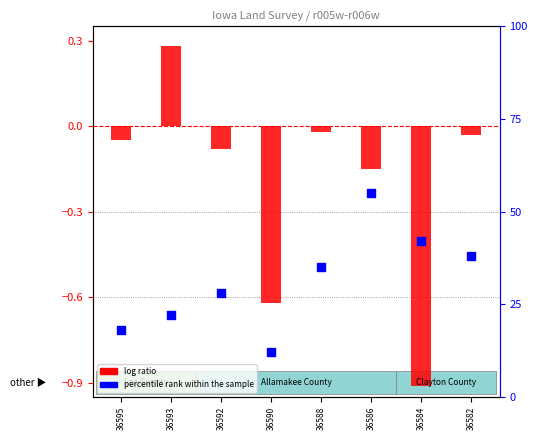

At how many categories does at least one series exceed 15?

7